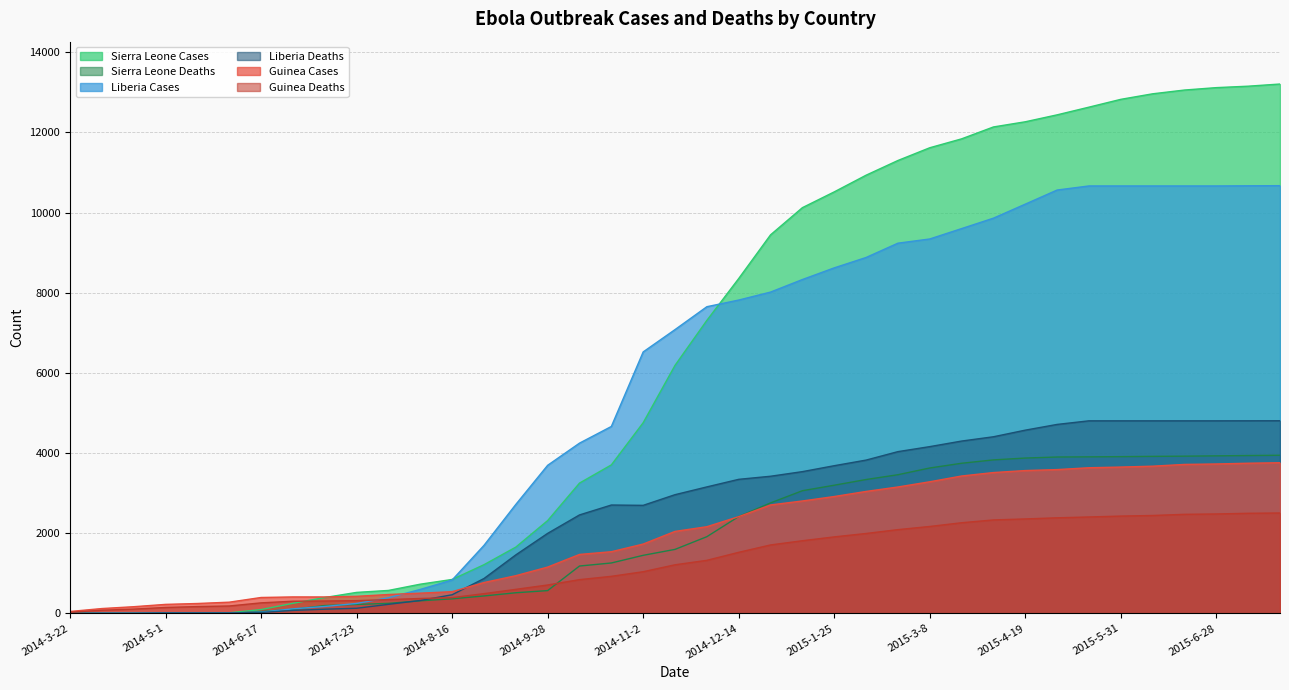

What is the greatest value displayed?

13209